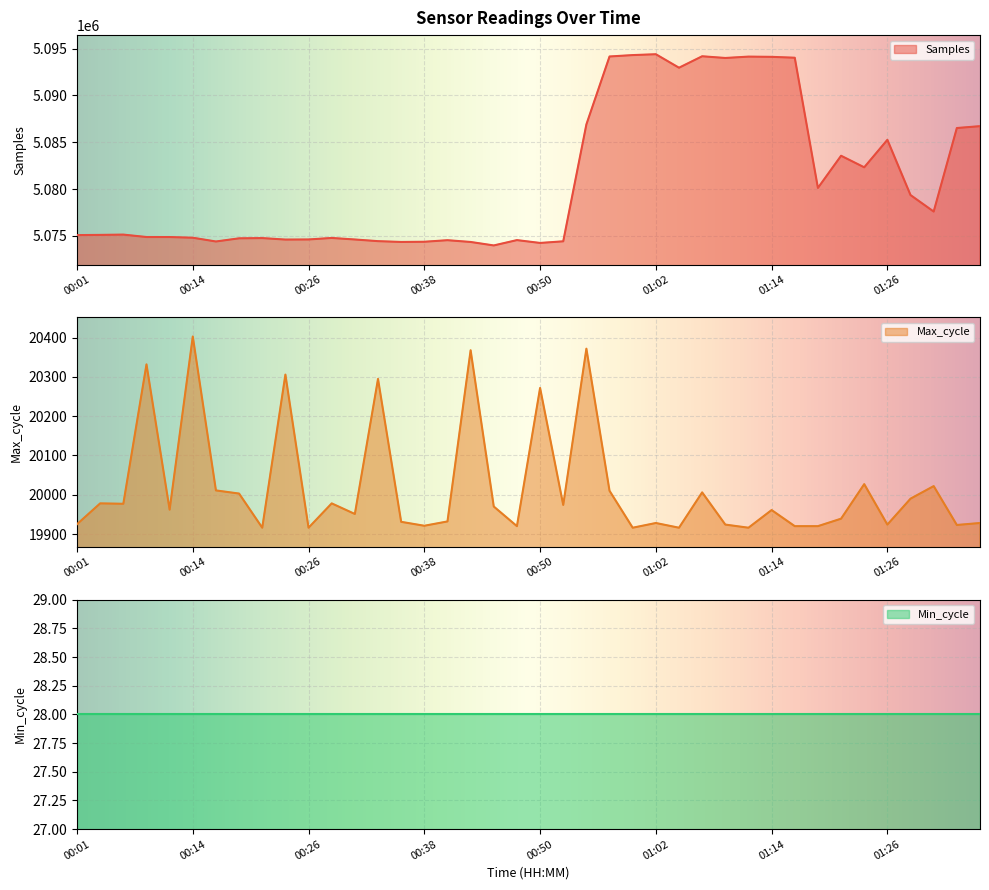

At which category is the sum across all series the highest?

01:02